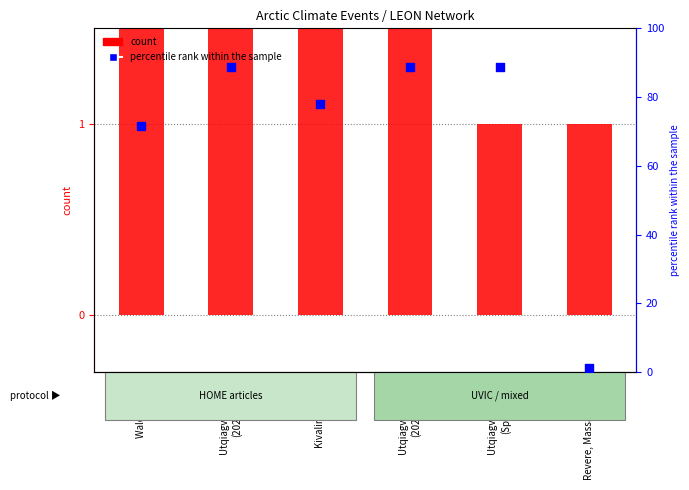

What is the total value across all series at Utqiagvik, Alaska
(Spring)?

89.8